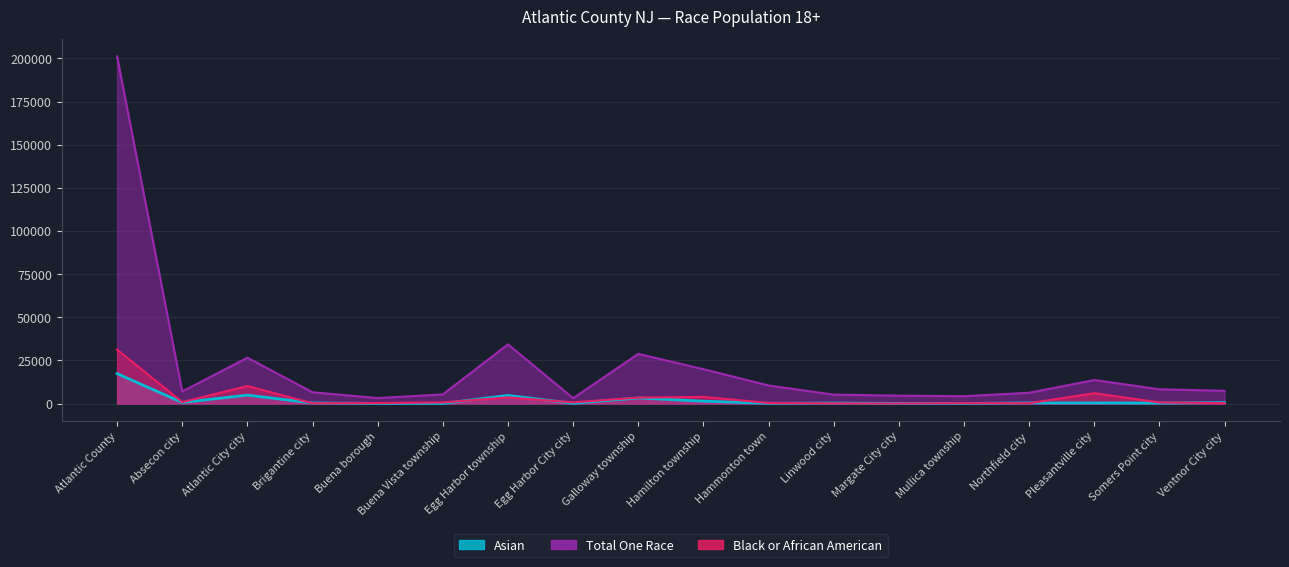

At which category does Total One Race reach its first local peak?

Atlantic City city